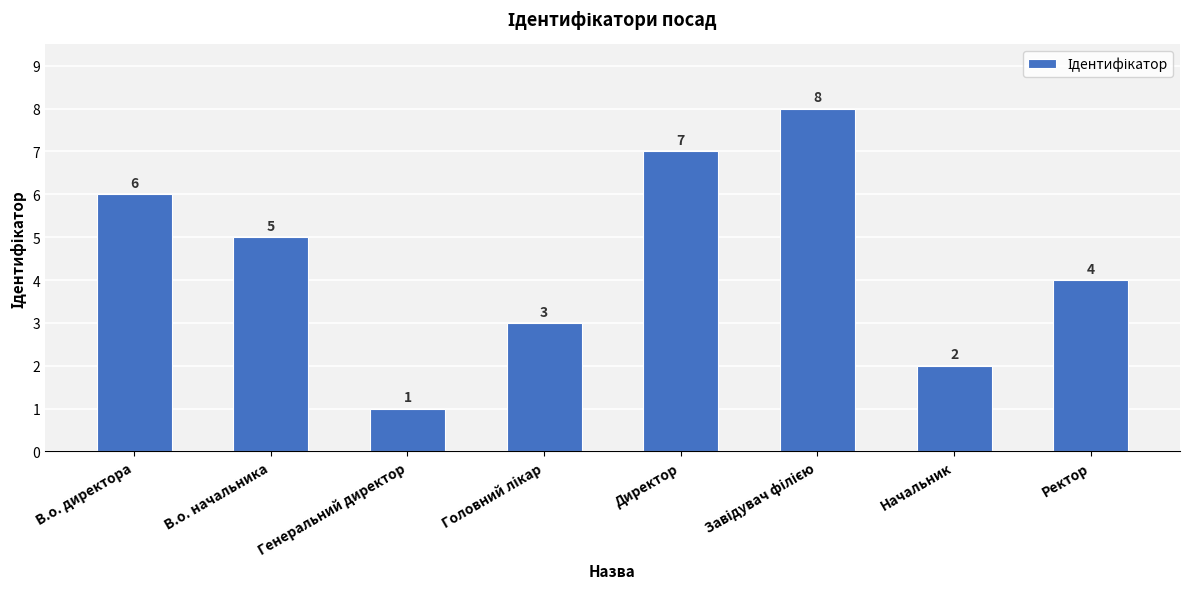

True or false: the data shows 4 at В.о. директора.

False